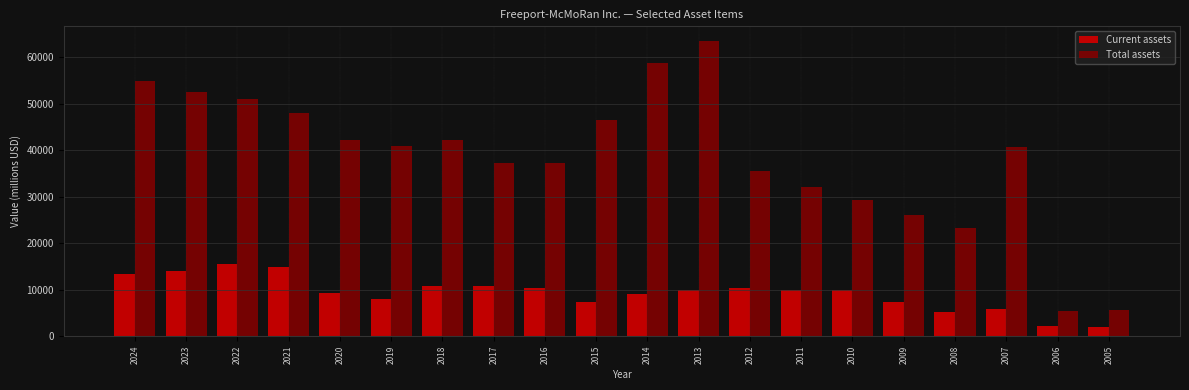

What is the sum of all Total assets values?

772948